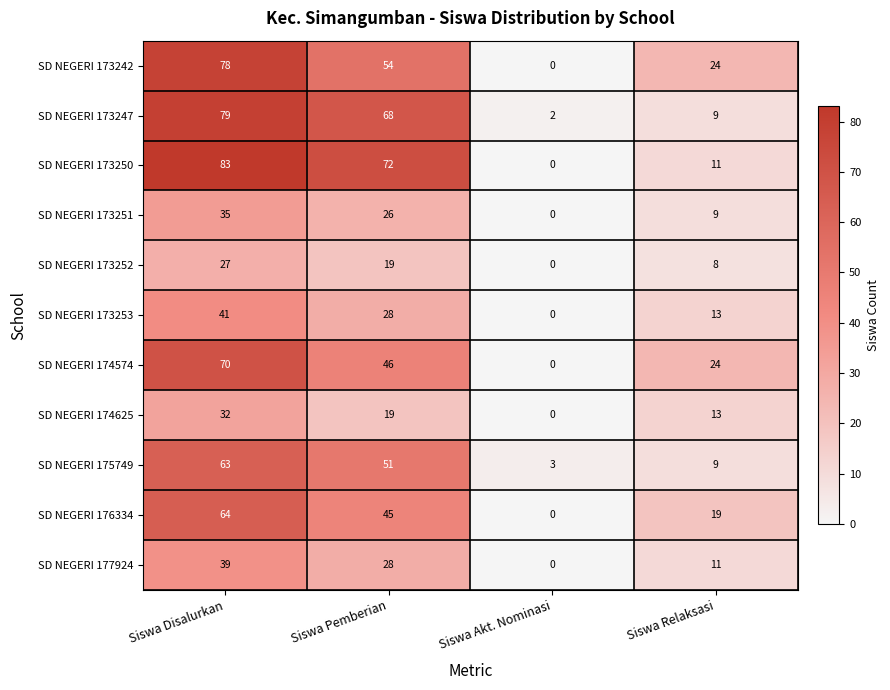

Which series has the largest total across all categories?

SD NEGERI 173250